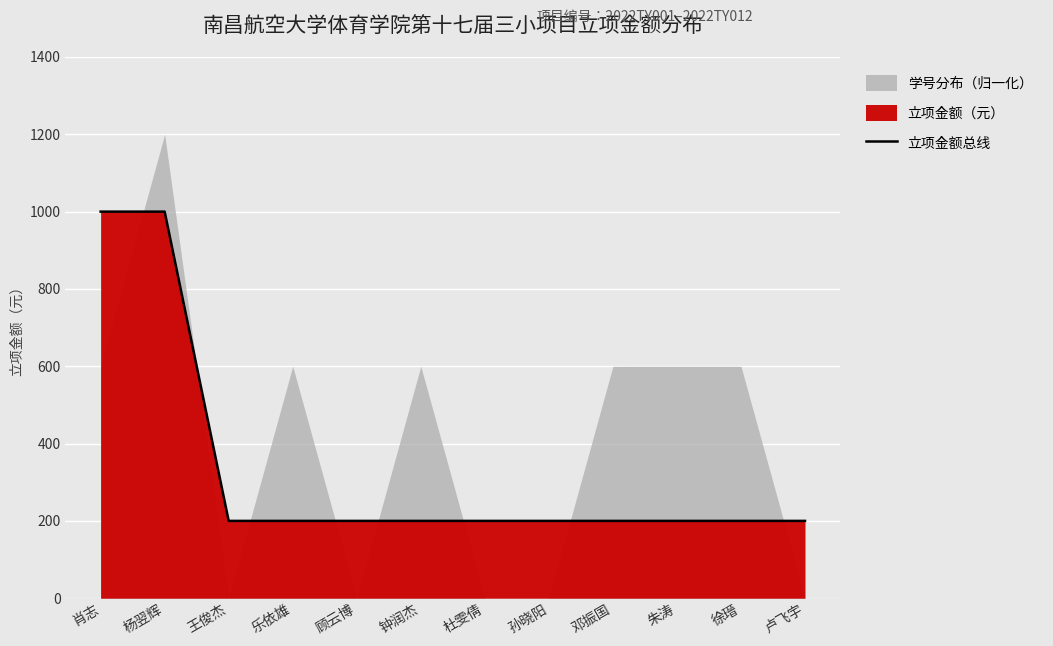

Which category has the highest value across all series?

肖志